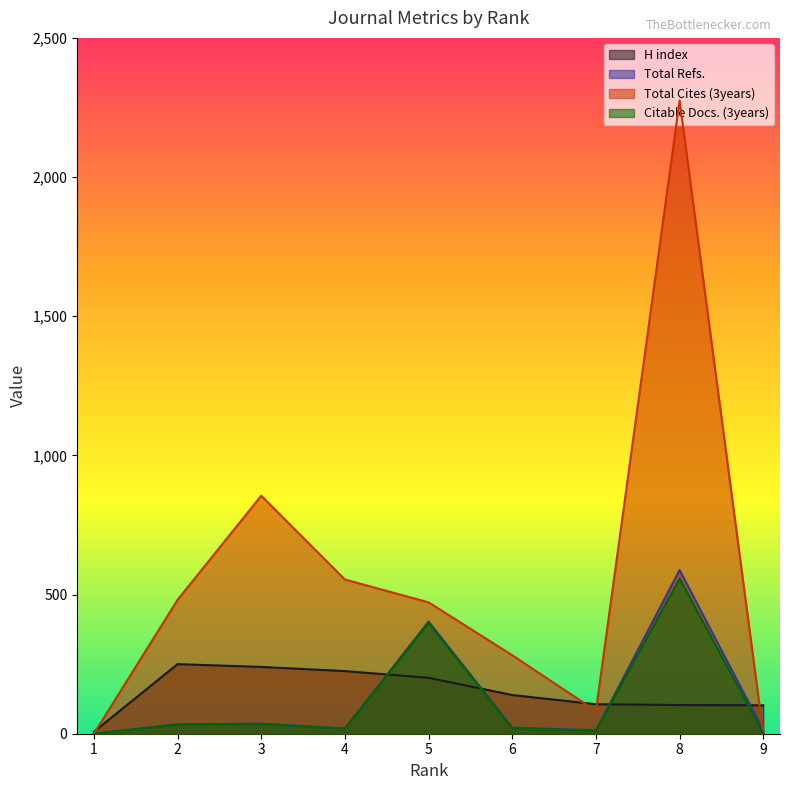

What are all the series names shown in the legend?

H index, Total Refs., Total Cites (3years), Citable Docs. (3years)